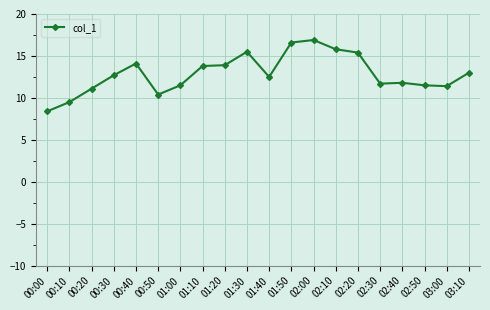

What is the sum of the values at 02:50 and 02:40?

23.3